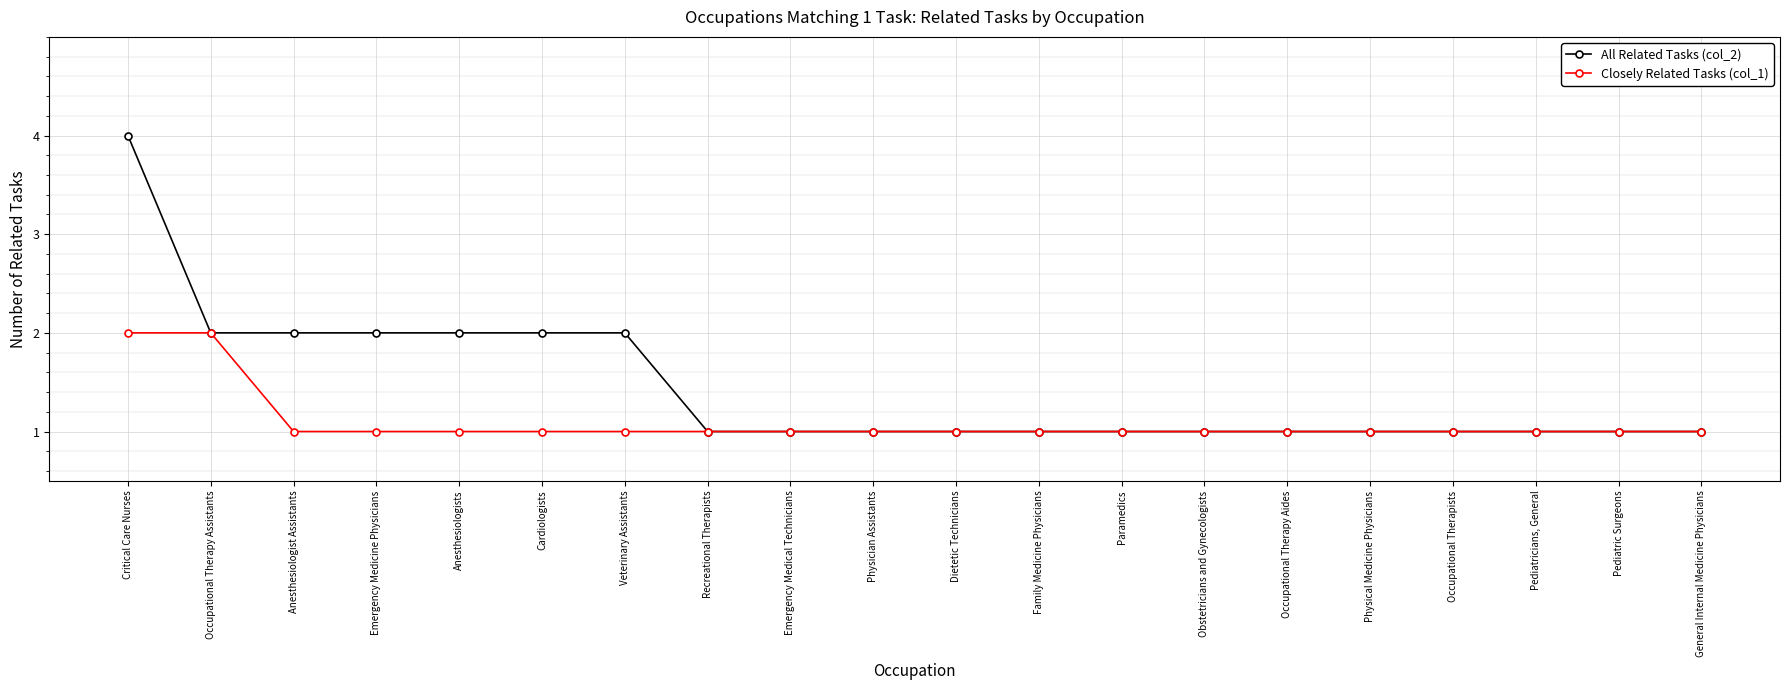

Is it true that All Related Tasks (col_2) equals 0 at Paramedics?

False